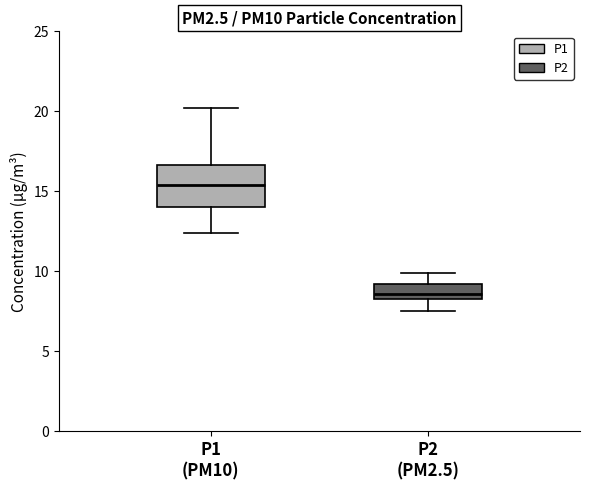

Which box is the tallest, from its lower edge to its upper edge?

P1 (PM10)